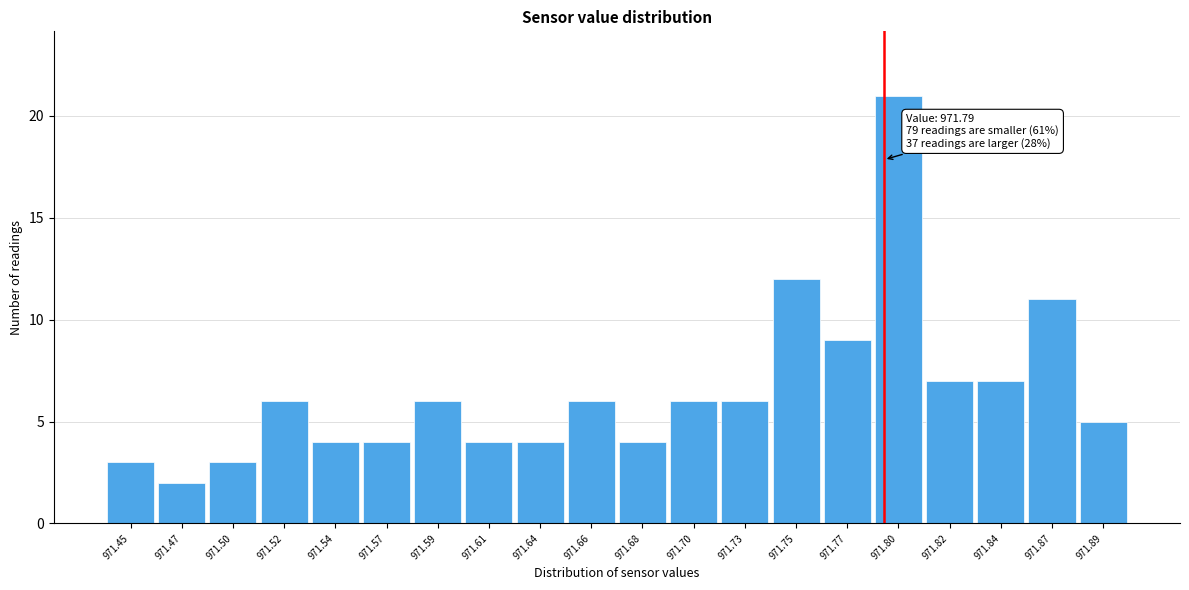

Which range on the x-axis has the tallest bar?

971.785 to 971.808